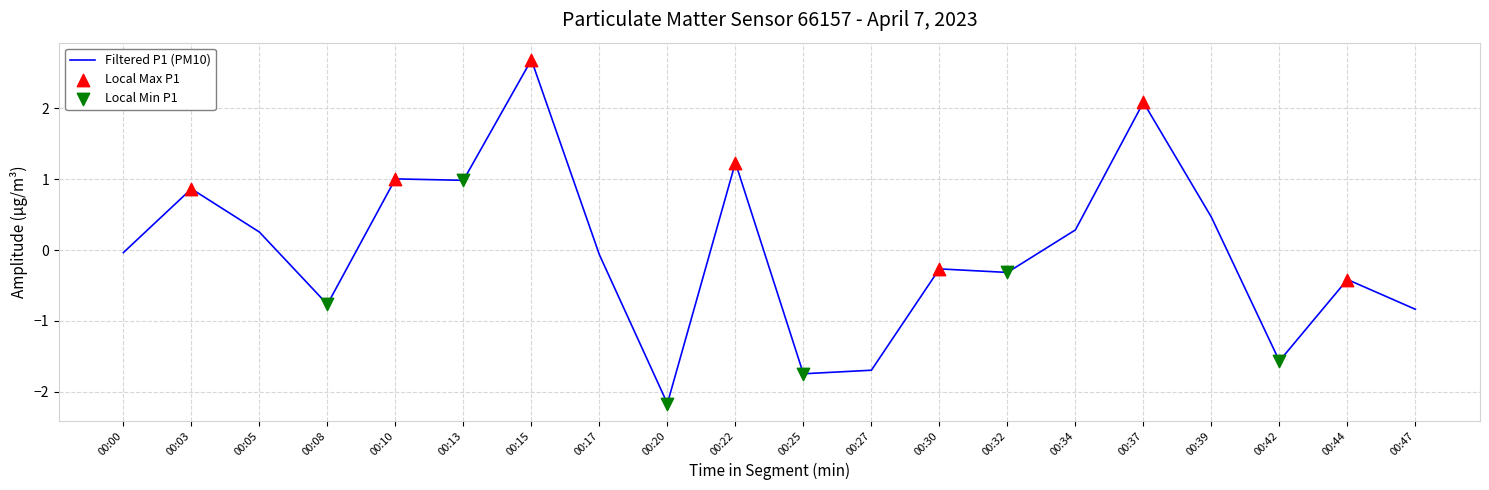

Which has a higher value, 00:30 or 00:05?

00:05